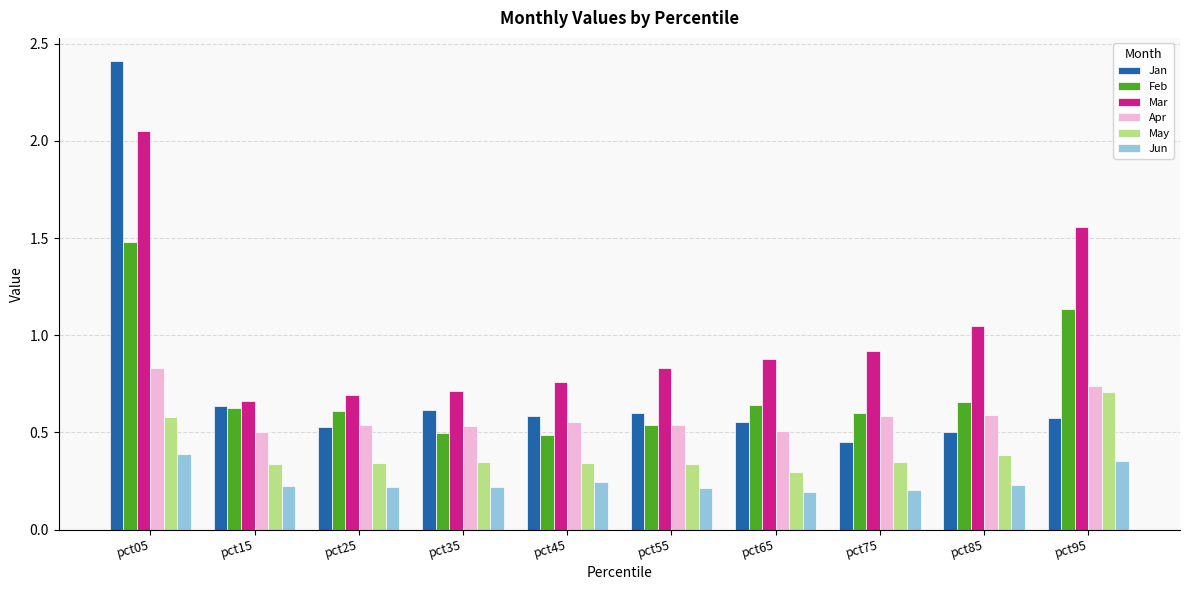

At which category is the sum across all series the highest?

pct05